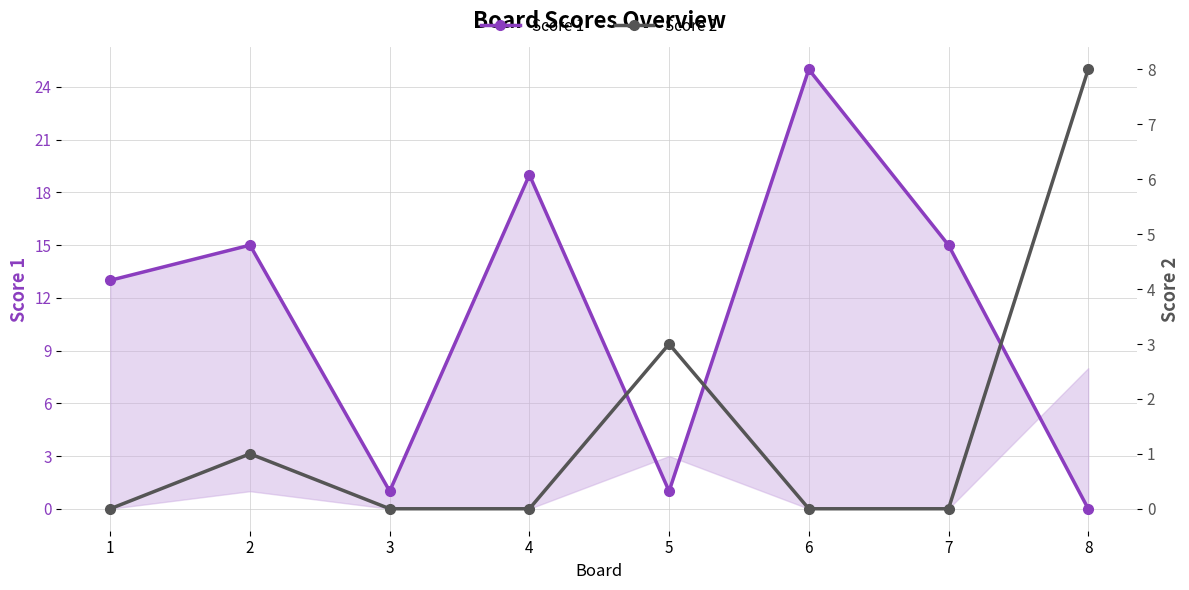

Between 1 and 5, which is larger?

1